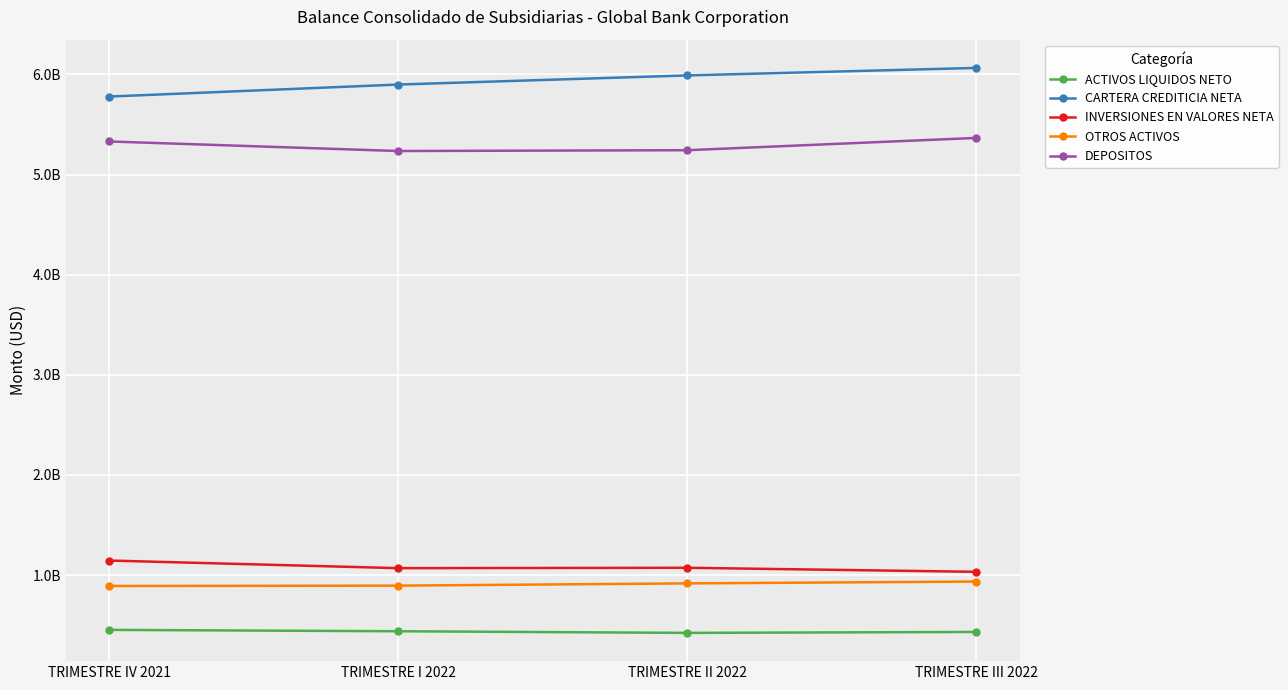

What value does the INVERSIONES EN VALORES NETA series have at TRIMESTRE II 2022, to the nearest 10?

1072342420